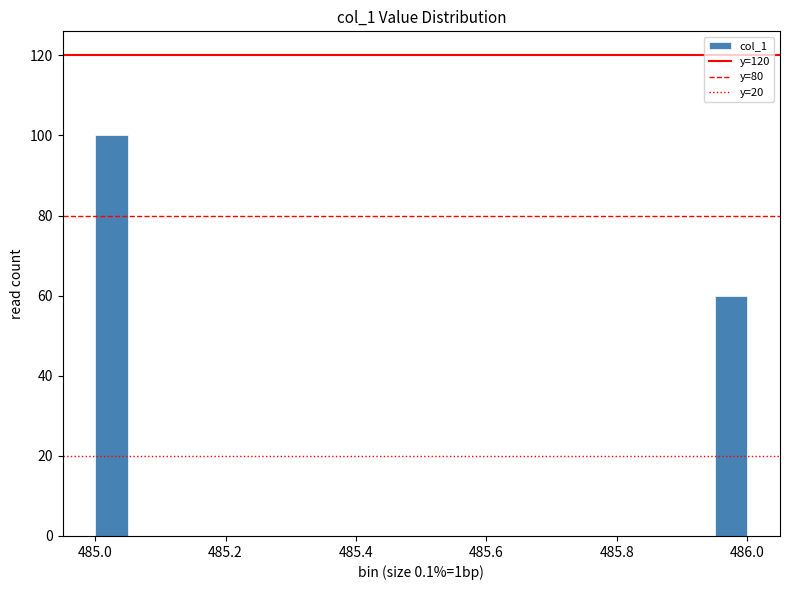

Around what value on the x-axis is the tallest bar? Give the approximate position of its centre, as read against the axis.

485.02